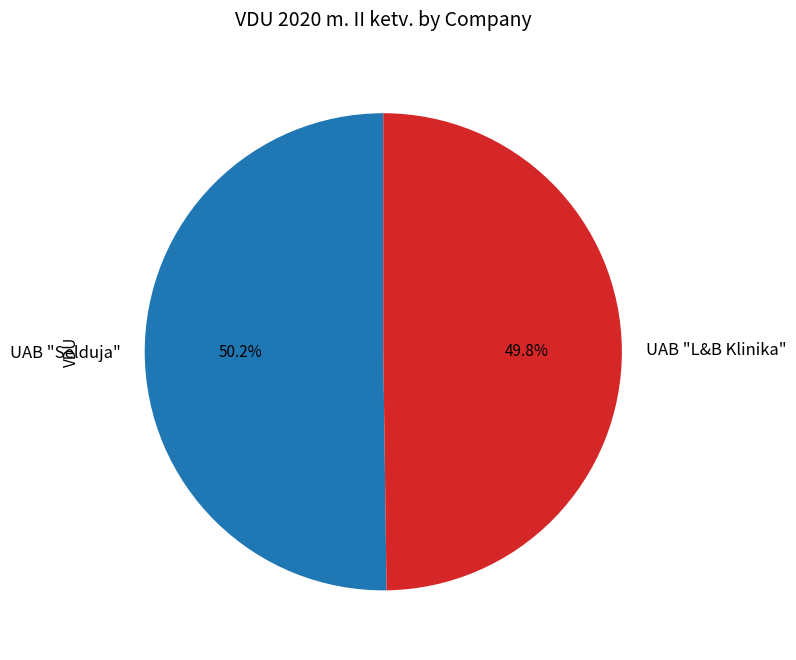

Combined, what portion of the pie is UAB "Selduja" and UAB "L&B Klinika"?

100.0%